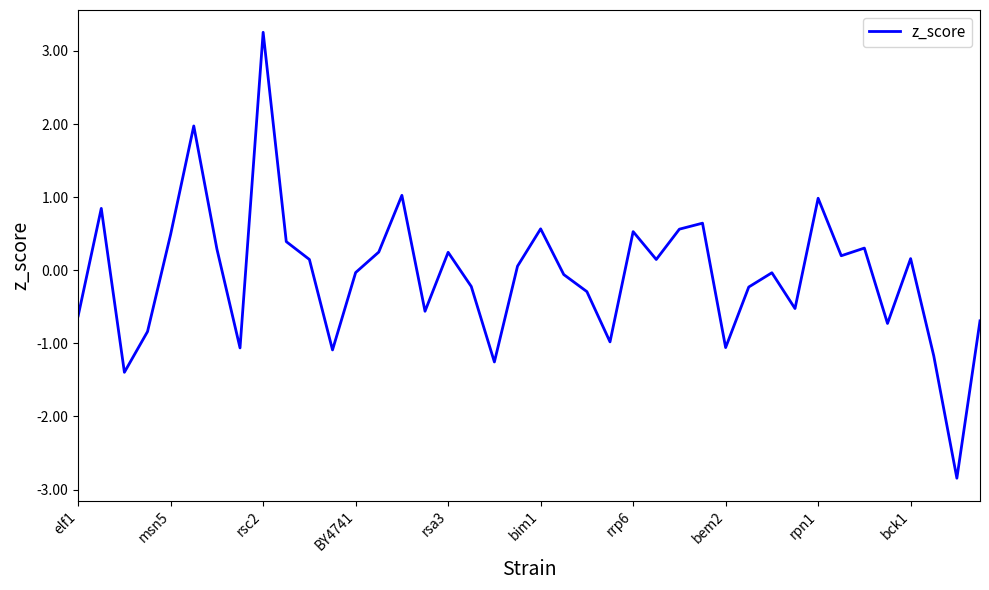

What is the difference between the maximum and minimum values?

6.1